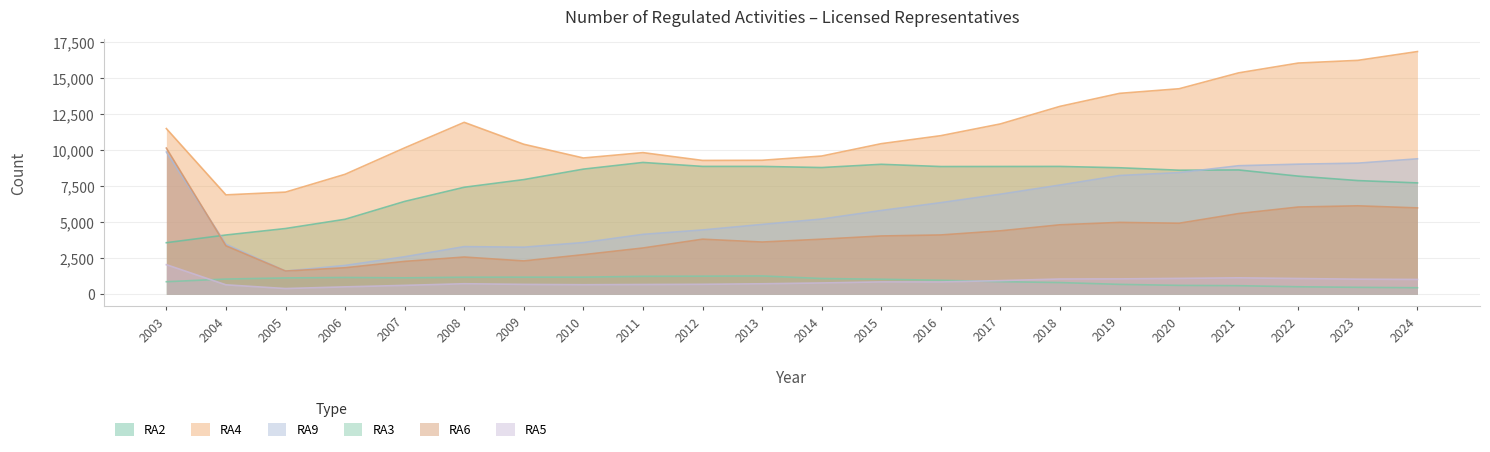

True or false: RA2 and RA3 cross at least once.

False